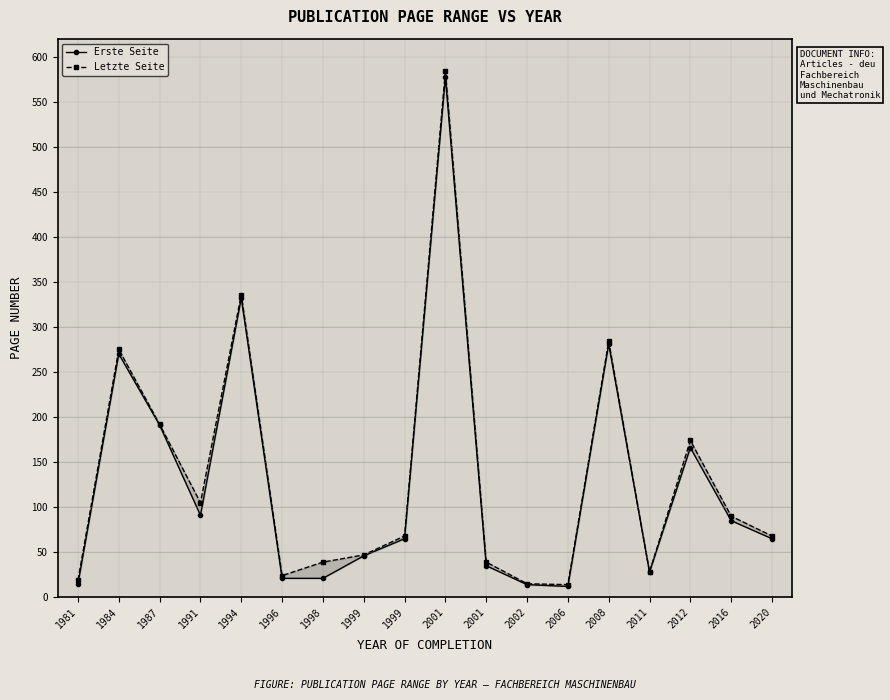

How many lines are shown in the chart?

2